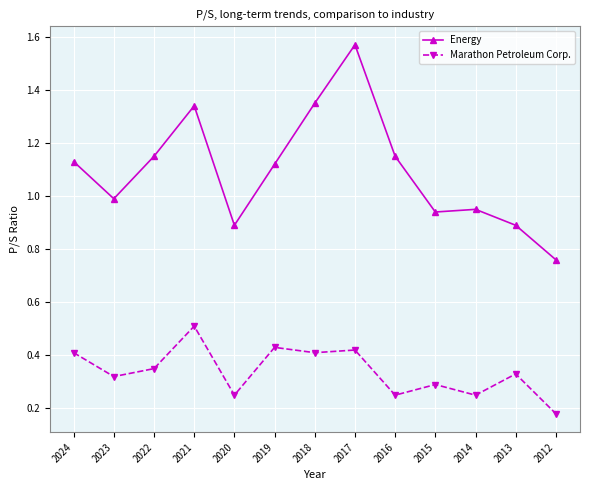

Where is the first local maximum for Marathon Petroleum Corp.?

2021